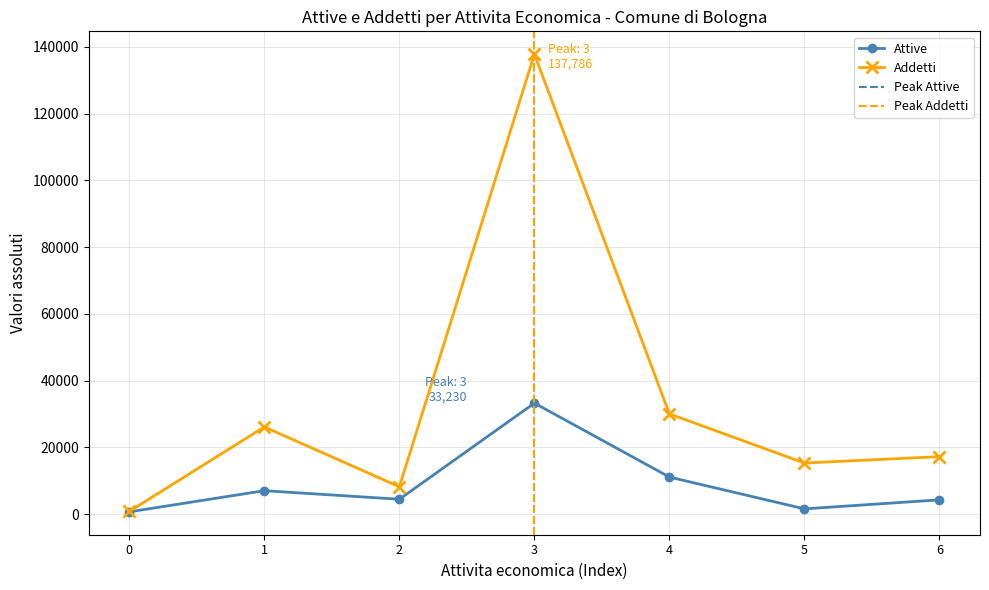

What is the value of the Attive point at the 5th from the left?

11068